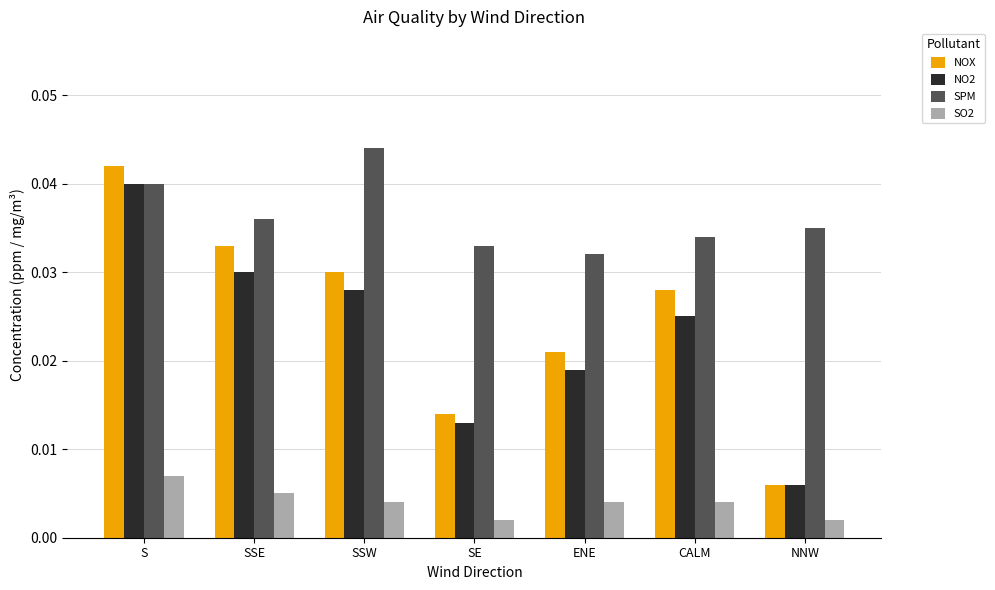

Between CALM and NNW, which series saw the biggest shift?

NOX